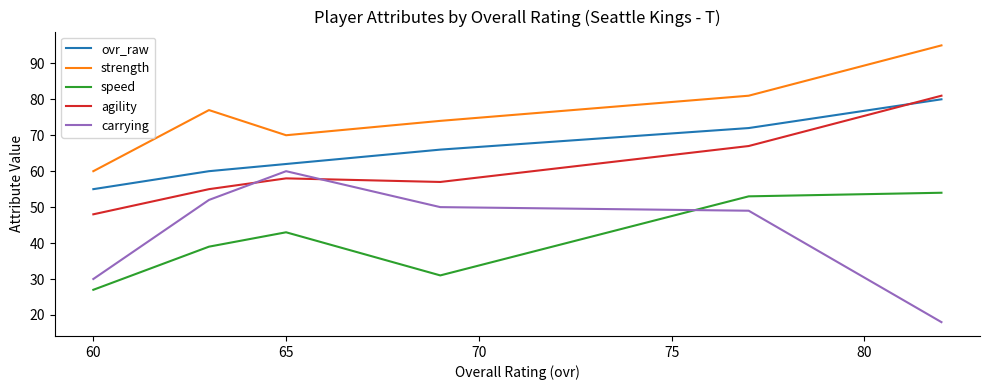

Does the chart display data point markers on the line(s)?

No